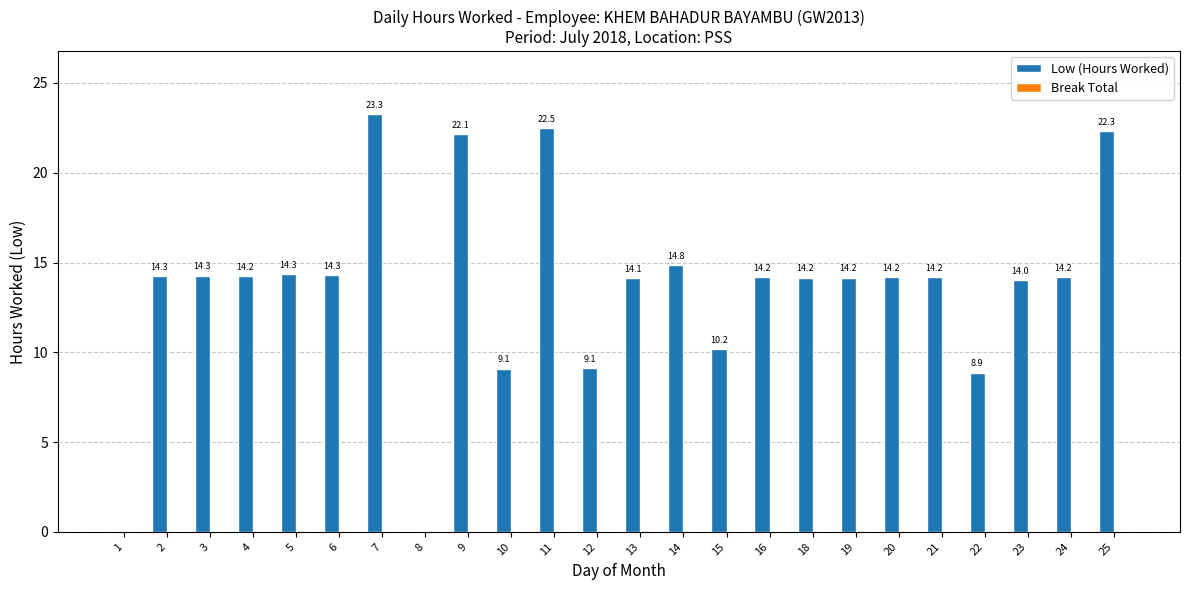

What is the change in value from 12 to 21?

+5.1